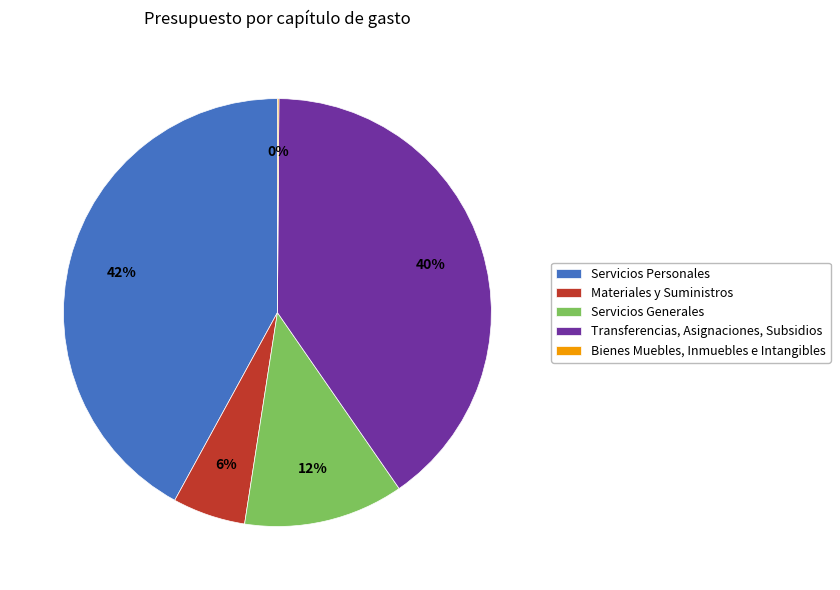

To the nearest percent, what portion does Materiales y Suministros represent?

6%